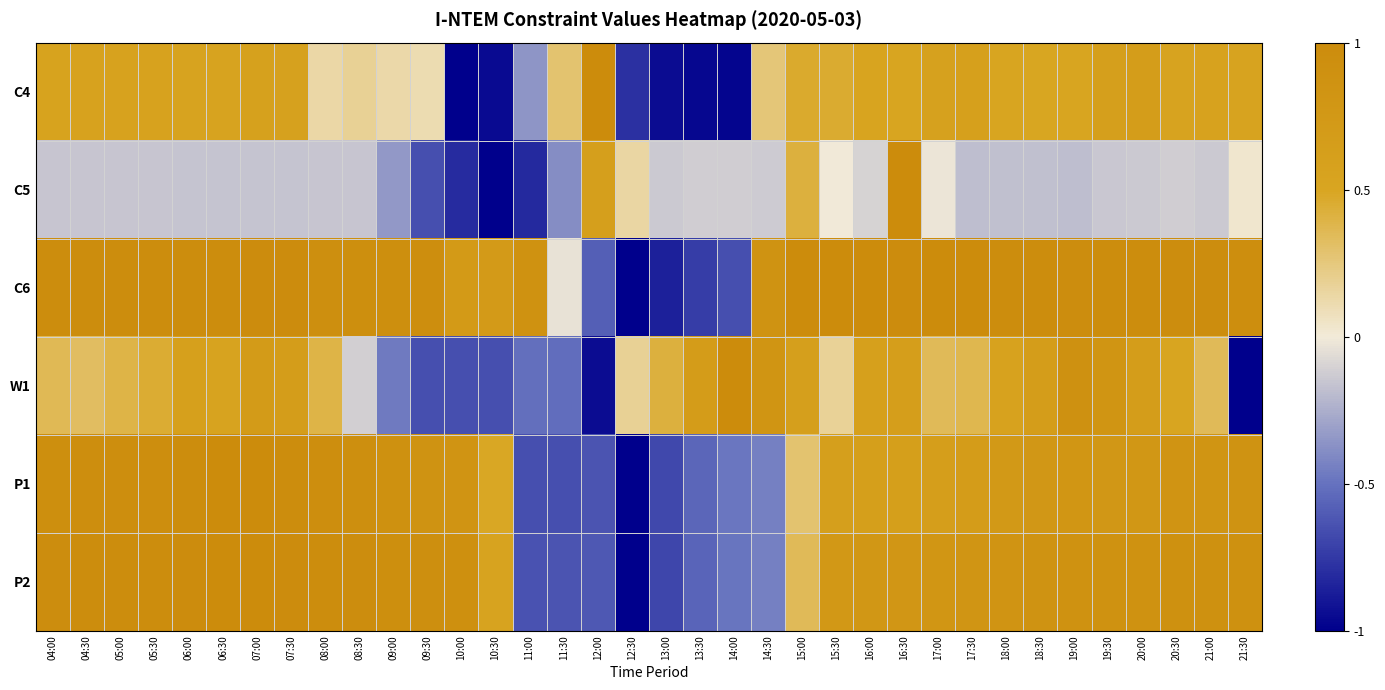

Reading left to right, extract all data points from this chart.

C4: 04:00=0.6	04:30=0.6	05:00=0.6	05:30=0.6	06:00=0.5	06:30=0.5	07:00=0.6	07:30=0.6	08:00=0.1	08:30=0.2	09:00=0.1	09:30=0.1	10:00=-1.0	10:30=-0.9	11:00=-0.4	11:30=0.3	12:00=1.0	12:30=-0.8	13:00=-0.9	13:30=-1.0	14:00=-1.0	14:30=0.3	15:00=0.5	15:30=0.5	16:00=0.5	16:30=0.5	17:00=0.6	17:30=0.6	18:00=0.5	18:30=0.5	19:00=0.5	19:30=0.6	20:00=0.7	20:30=0.5	21:00=0.6	21:30=0.5
C5: 04:00=-0.2	04:30=-0.2	05:00=-0.2	05:30=-0.2	06:00=-0.2	06:30=-0.2	07:00=-0.2	07:30=-0.2	08:00=-0.2	08:30=-0.2	09:00=-0.3	09:30=-0.7	10:00=-0.8	10:30=-1.0	11:00=-0.8	11:30=-0.4	12:00=0.6	12:30=0.1	13:00=-0.1	13:30=-0.1	14:00=-0.1	14:30=-0.1	15:00=0.4	15:30=-0.0	16:00=-0.1	16:30=1.0	17:00=-0.0	17:30=-0.2	18:00=-0.2	18:30=-0.2	19:00=-0.2	19:30=-0.1	20:00=-0.1	20:30=-0.1	21:00=-0.1	21:30=0.0
C6: 04:00=1.0	04:30=1.0	05:00=1.0	05:30=1.0	06:00=1.0	06:30=1.0	07:00=1.0	07:30=1.0	08:00=0.9	08:30=0.9	09:00=0.9	09:30=0.9	10:00=0.7	10:30=0.7	11:00=0.9	11:30=-0.0	12:00=-0.6	12:30=-1.0	13:00=-0.9	13:30=-0.7	14:00=-0.6	14:30=0.9	15:00=1.0	15:30=1.0	16:00=1.0	16:30=1.0	17:00=1.0	17:30=1.0	18:00=1.0	18:30=1.0	19:00=1.0	19:30=1.0	20:00=1.0	20:30=1.0	21:00=1.0	21:30=1.0
W1: 04:00=0.4	04:30=0.3	05:00=0.4	05:30=0.4	06:00=0.6	06:30=0.5	07:00=0.7	07:30=0.7	08:00=0.4	08:30=-0.1	09:00=-0.5	09:30=-0.6	10:00=-0.6	10:30=-0.6	11:00=-0.5	11:30=-0.5	12:00=-0.9	12:30=0.2	13:00=0.4	13:30=0.7	14:00=1.0	14:30=0.8	15:00=0.6	15:30=0.2	16:00=0.6	16:30=0.6	17:00=0.3	17:30=0.4	18:00=0.6	18:30=0.7	19:00=0.9	19:30=0.8	20:00=0.7	20:30=0.5	21:00=0.3	21:30=-1.0
P1: 04:00=0.9	04:30=1.0	05:00=0.9	05:30=1.0	06:00=1.0	06:30=1.0	07:00=1.0	07:30=1.0	08:00=0.9	08:30=0.9	09:00=0.9	09:30=0.9	10:00=0.8	10:30=0.5	11:00=-0.7	11:30=-0.7	12:00=-0.6	12:30=-1.0	13:00=-0.7	13:30=-0.6	14:00=-0.5	14:30=-0.4	15:00=0.3	15:30=0.6	16:00=0.6	16:30=0.6	17:00=0.6	17:30=0.7	18:00=0.7	18:30=0.8	19:00=0.8	19:30=0.8	20:00=0.8	20:30=0.8	21:00=0.8	21:30=0.8
P2: 04:00=1.0	04:30=1.0	05:00=1.0	05:30=1.0	06:00=1.0	06:30=1.0	07:00=1.0	07:30=1.0	08:00=1.0	08:30=1.0	09:00=0.9	09:30=0.9	10:00=0.9	10:30=0.5	11:00=-0.6	11:30=-0.6	12:00=-0.6	12:30=-1.0	13:00=-0.7	13:30=-0.6	14:00=-0.5	14:30=-0.4	15:00=0.3	15:30=0.8	16:00=0.8	16:30=0.8	17:00=0.8	17:30=0.8	18:00=0.8	18:30=0.9	19:00=0.9	19:30=0.9	20:00=0.9	20:30=0.9	21:00=0.9	21:30=0.9